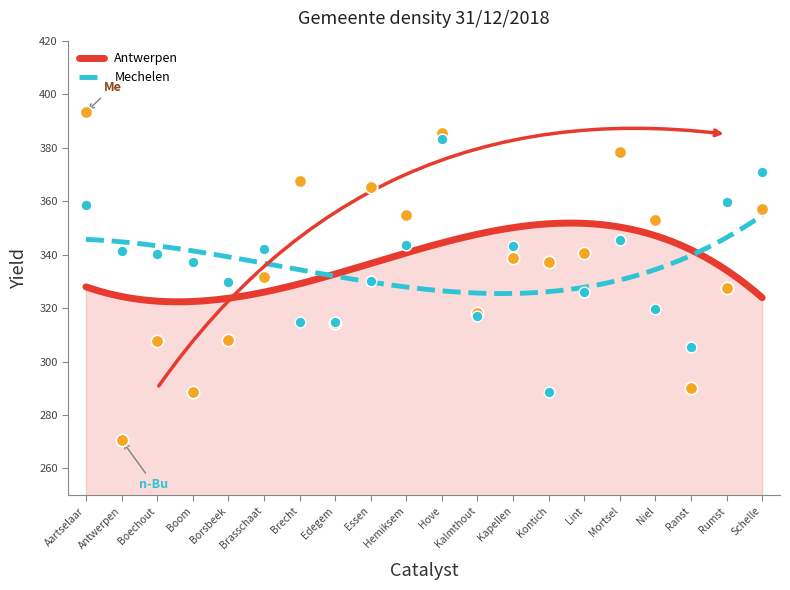

At how many categories does at least one series exceed 330?

16